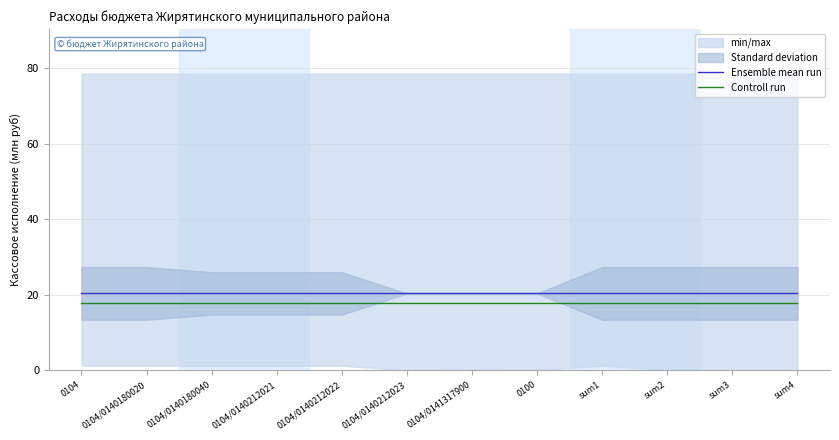

What value does the Ensemble mean run series have at sum3?

20.3